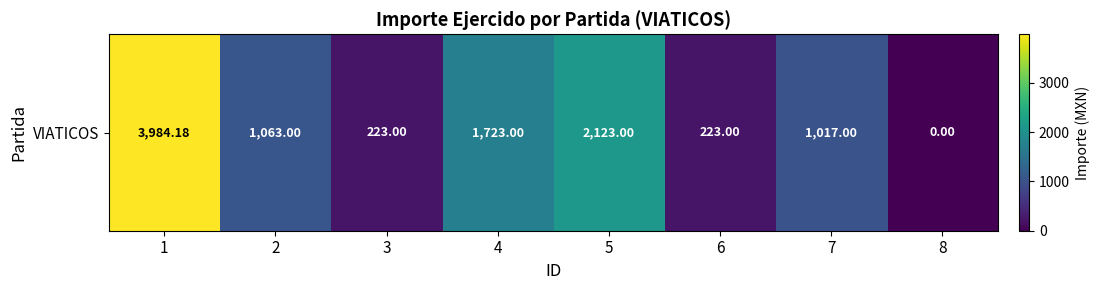

Reading left to right, extract all data points from this chart.

1=3984.2	2=1063.0	3=223.0	4=1723.0	5=2123.0	6=223.0	7=1017.0	8=0.0